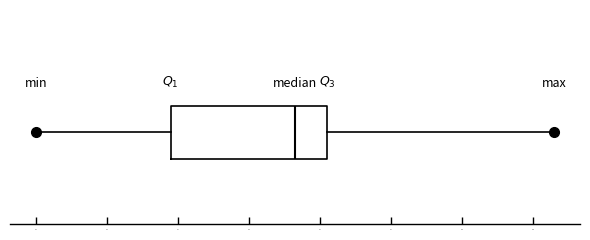

Transcribe this box plot: give where the median line is, the range the box spans, and where the two whiskers end, as read against the x-axis. The values are not printed on the chart, so give them approximately, as read against the axis.

median 46.7, box 44.9 to 47.1, whiskers 43.0 to 50.3